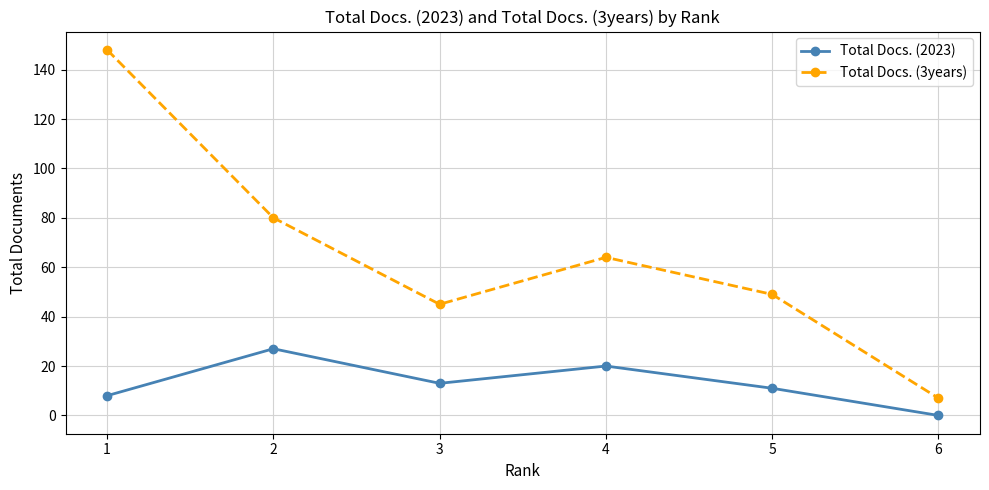

What is the difference between the Total Docs. (3years) values at 6 and 2?

73